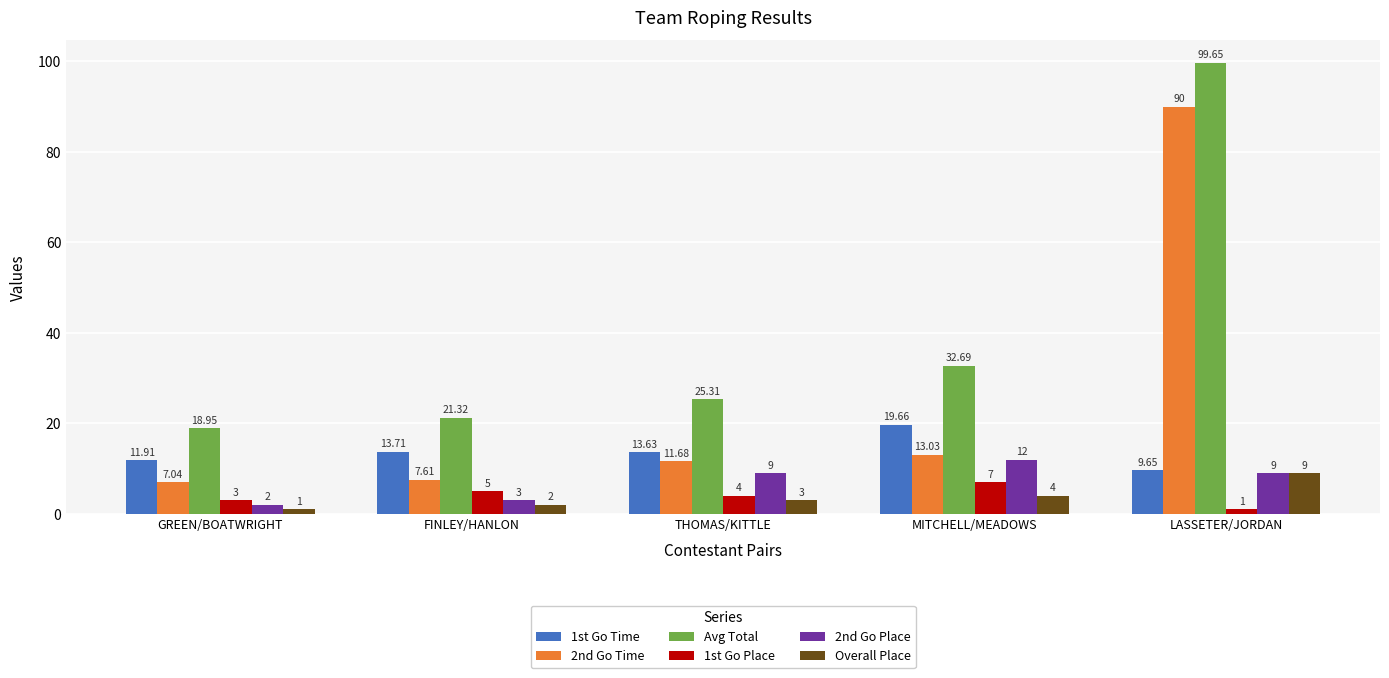

What is the difference between the 1st Go Time values at LASSETER/JORDAN and FINLEY/HANLON?

4.1